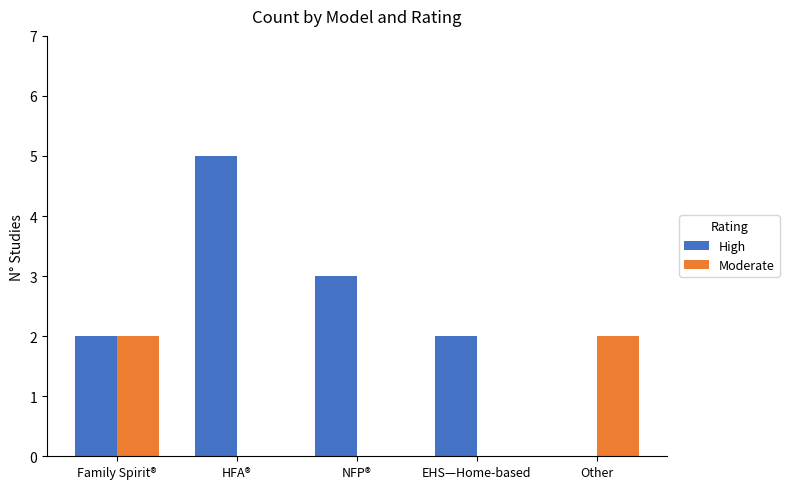

True or false: Moderate has a value of 1 at NFP®.

False